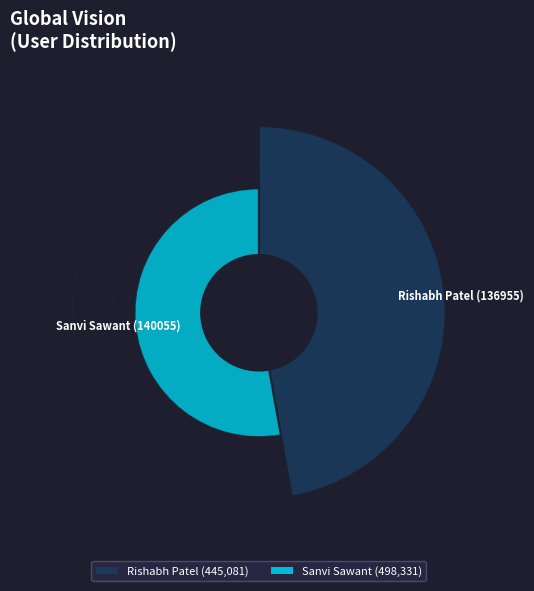

Combined, what portion of the pie is Sanvi Sawant (140055) and Rishabh Patel (136955)?

100.0%